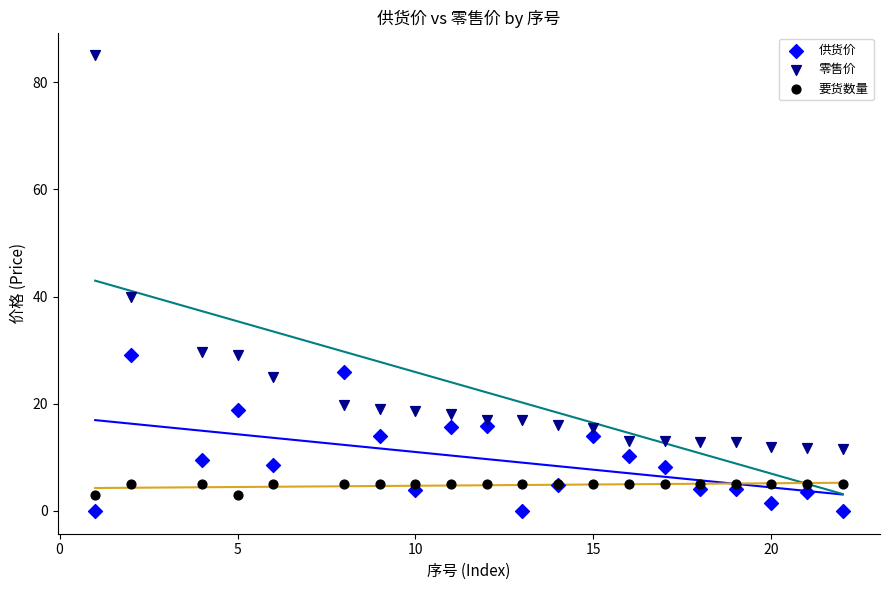

Which series contains the lowest Y value?

供货价